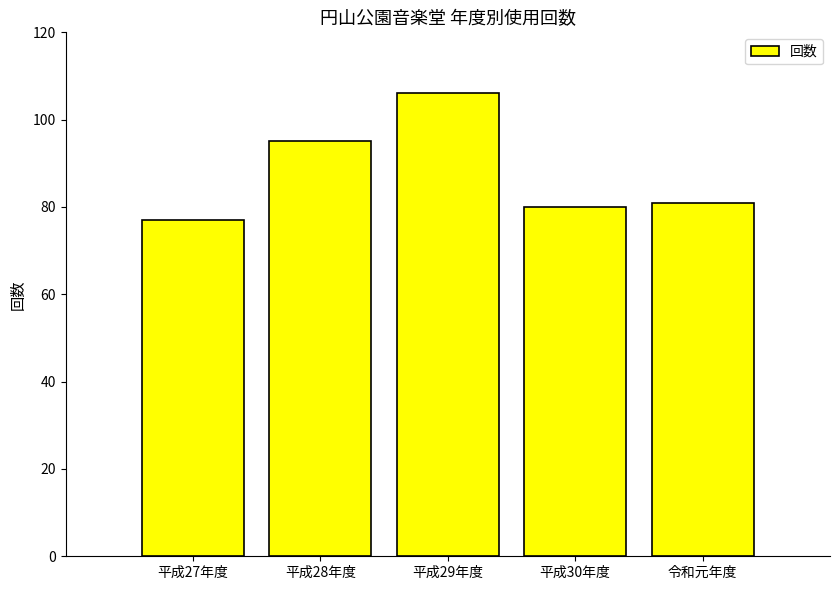

What is the approximate value at 平成29年度?

106